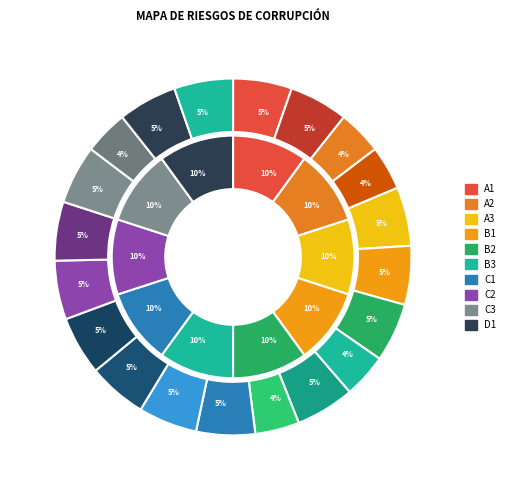

Is it true that Probabilidad is 17% of the pie?

False